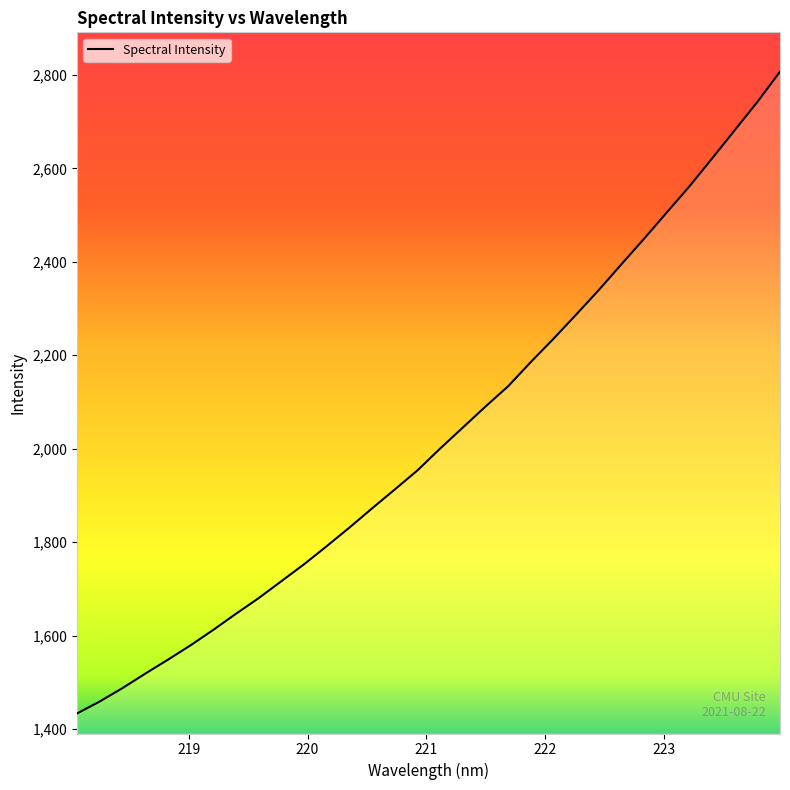

What is the greatest value displayed?

2806.7